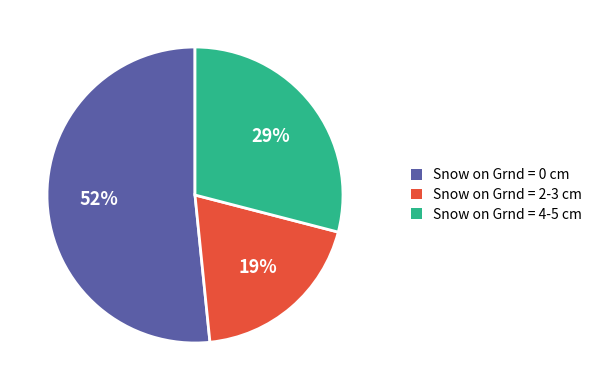

Combined, do Snow on Grnd = 4-5 cm and Snow on Grnd = 0 cm account for over 50%?

Yes